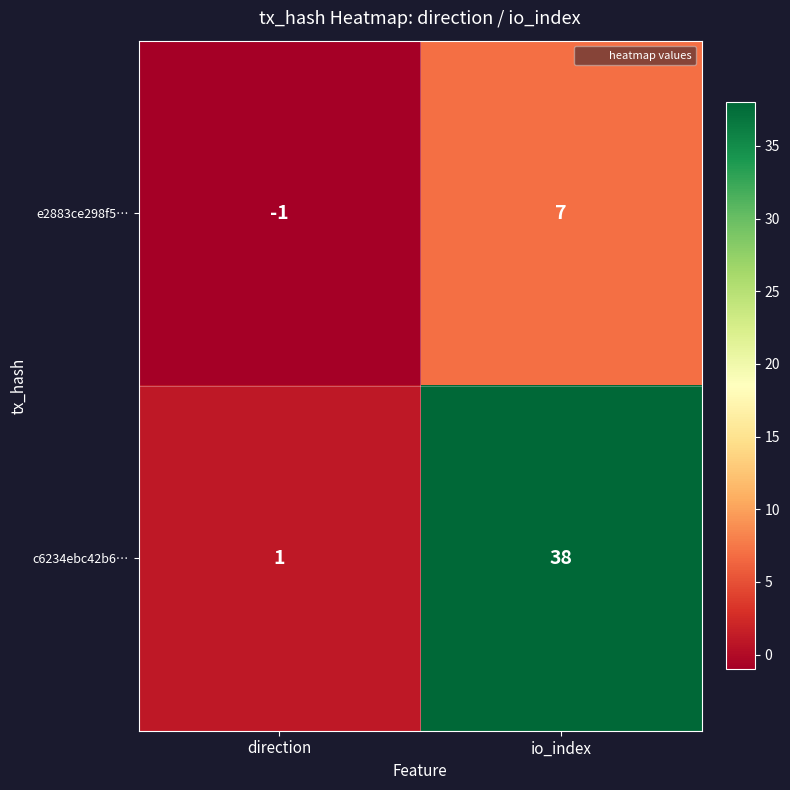

Where is c6234ebc42b6… nearest to the value 19?

direction